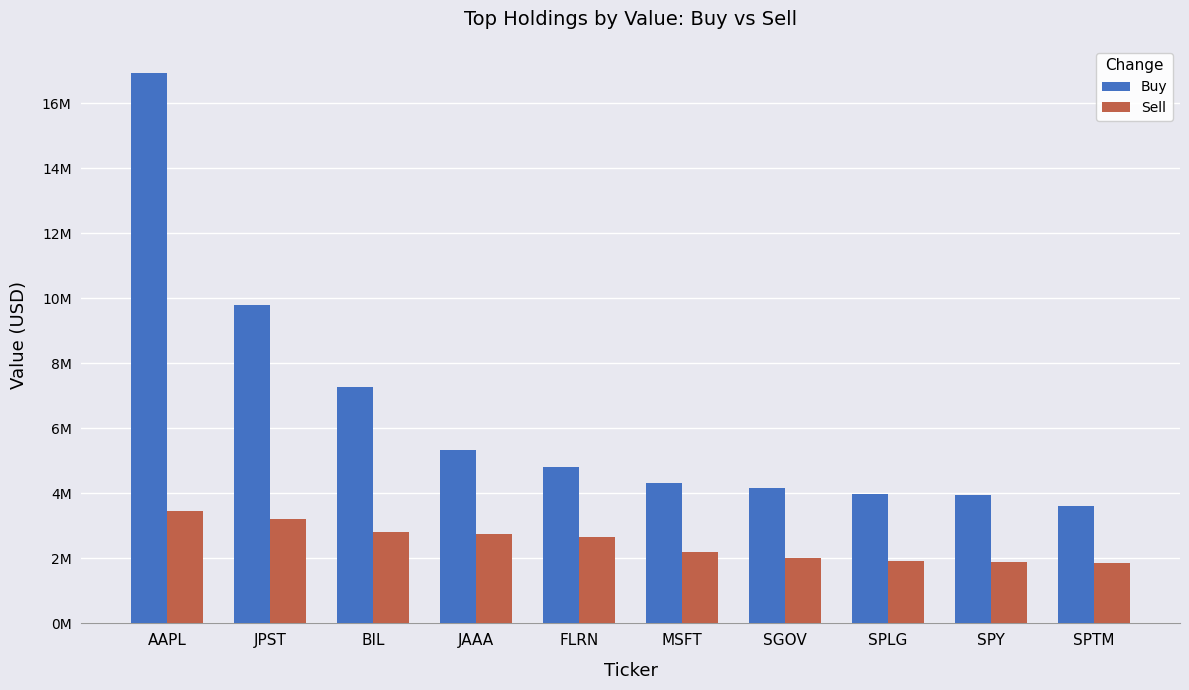

Is it true that Sell equals 1917449 at AAPL?

False